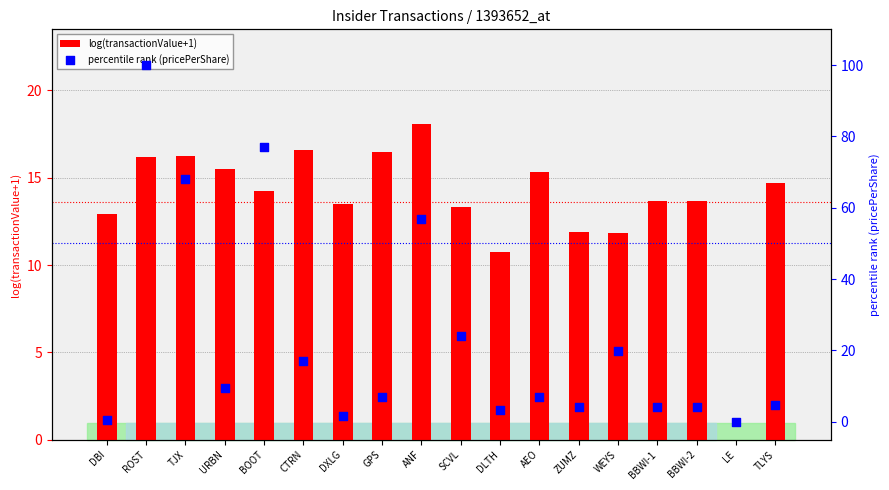

What are all the series names shown in the legend?

log(transactionValue+1), percentile rank (pricePerShare)